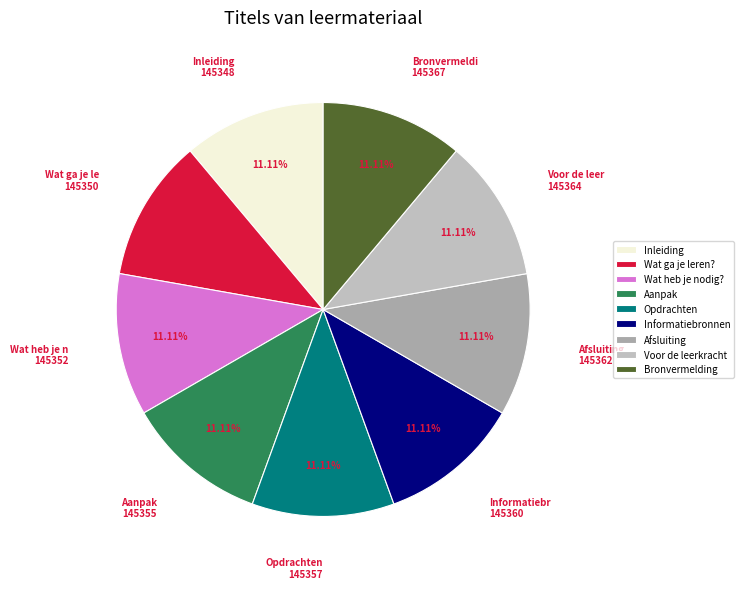

To the nearest percent, what is the average slice percentage?

11%